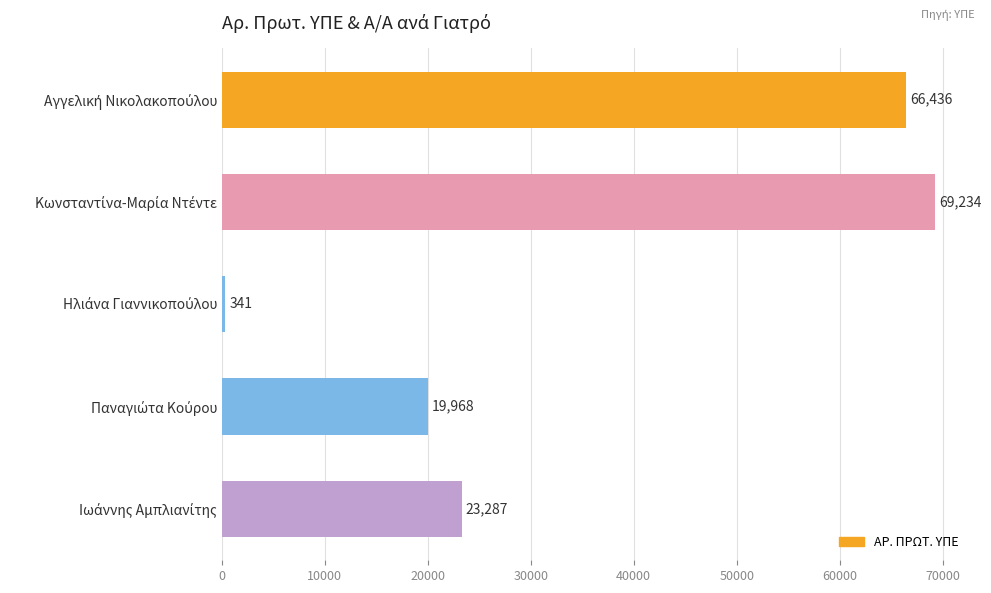

How many bars are there in total?

5